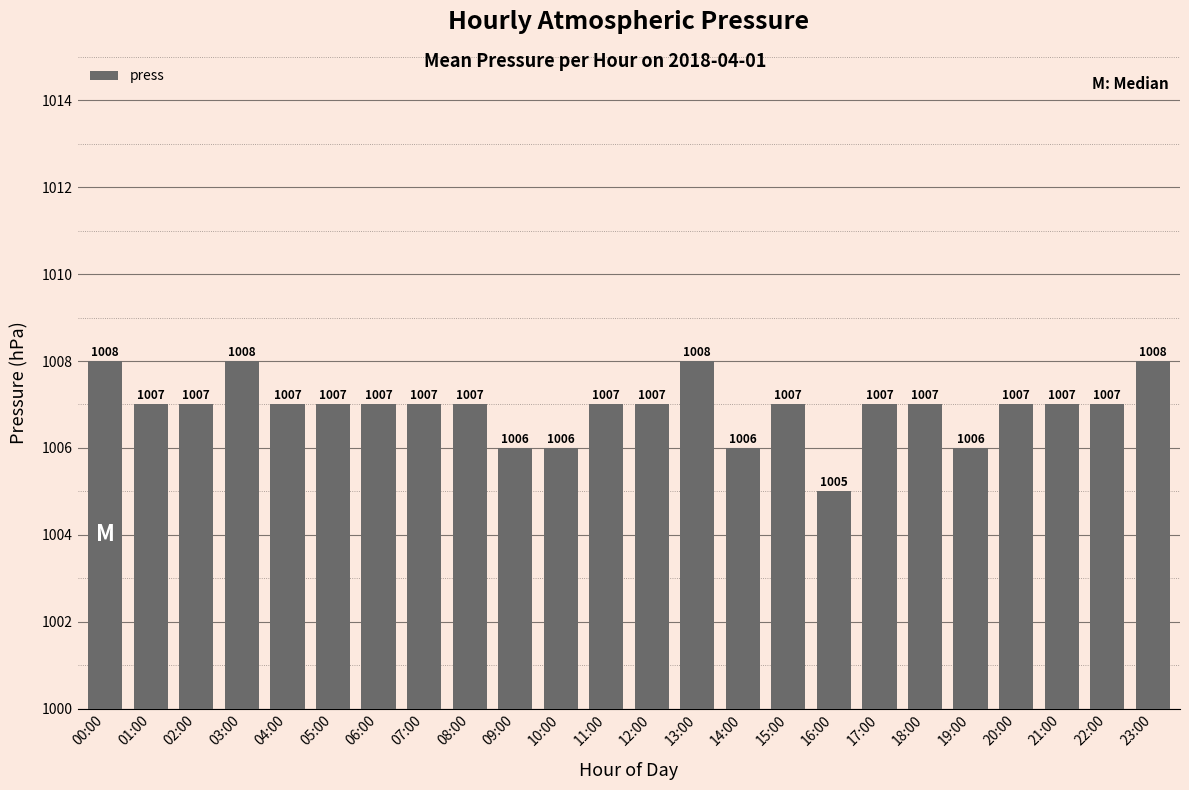

The chart shows a value of 1007 at 02:00. True or false?

True